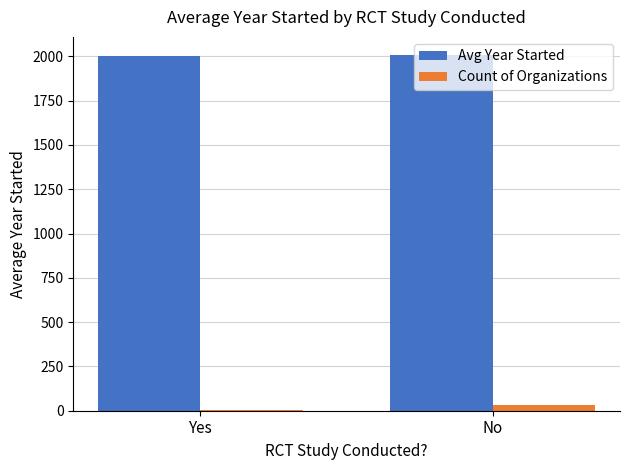

What is the sum of all Count of Organizations values?

36.0